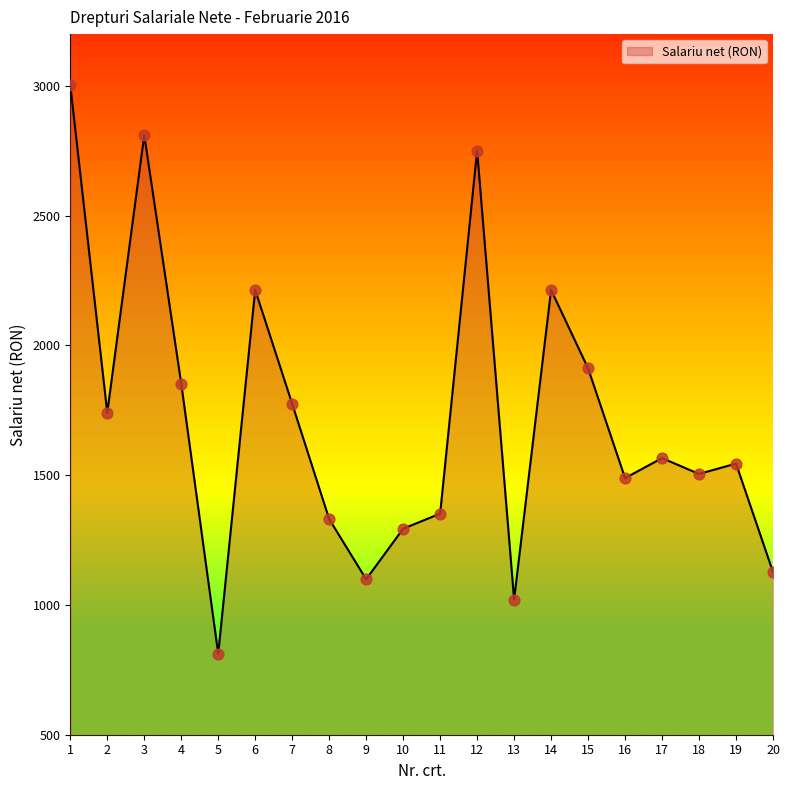

What is the ratio of the value at 4 to the value at 14?

0.8